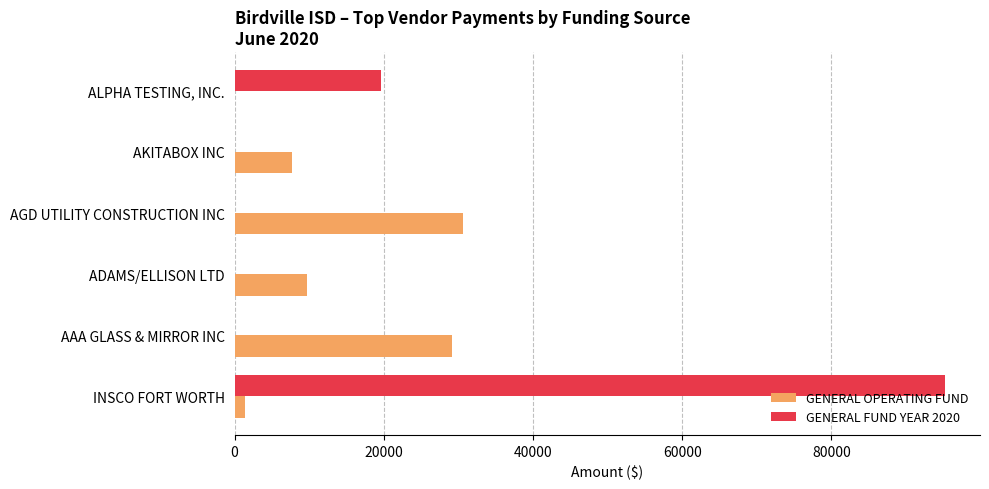

The value of GENERAL FUND YEAR 2020 at AAA GLASS & MIRROR INC is 50107.3. True or false?

False